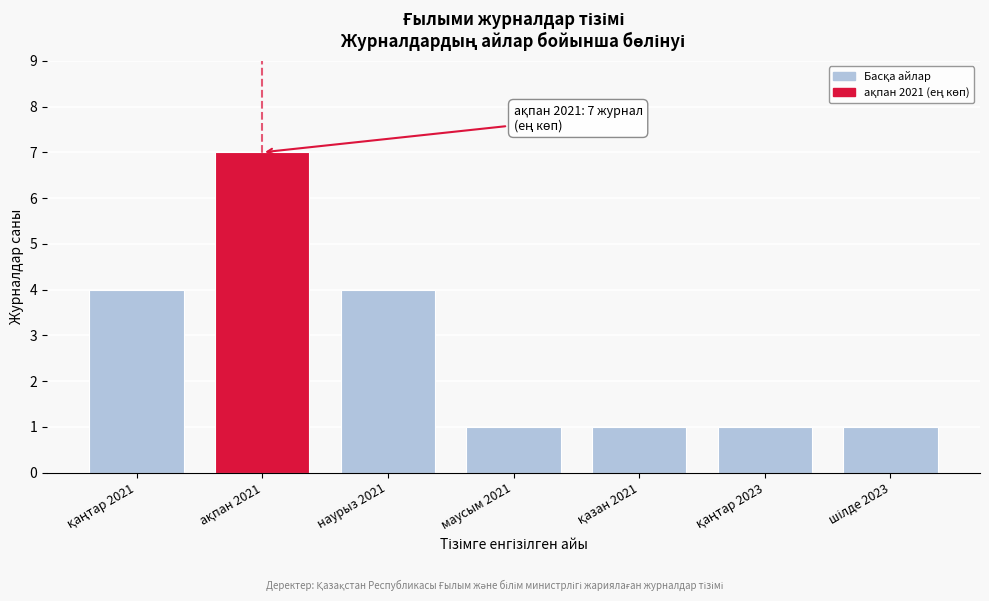

Reading right to left, transcribe all the data shown in this chart.

1	1	1	1	4	7	4